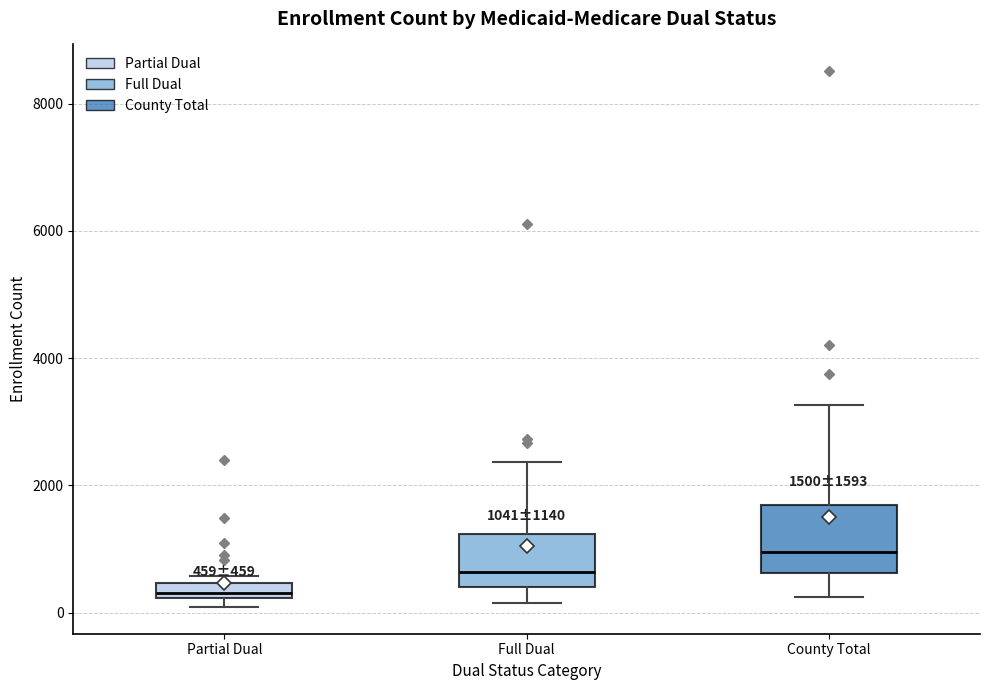

Which box is the tallest, from its lower edge to its upper edge?

County Total